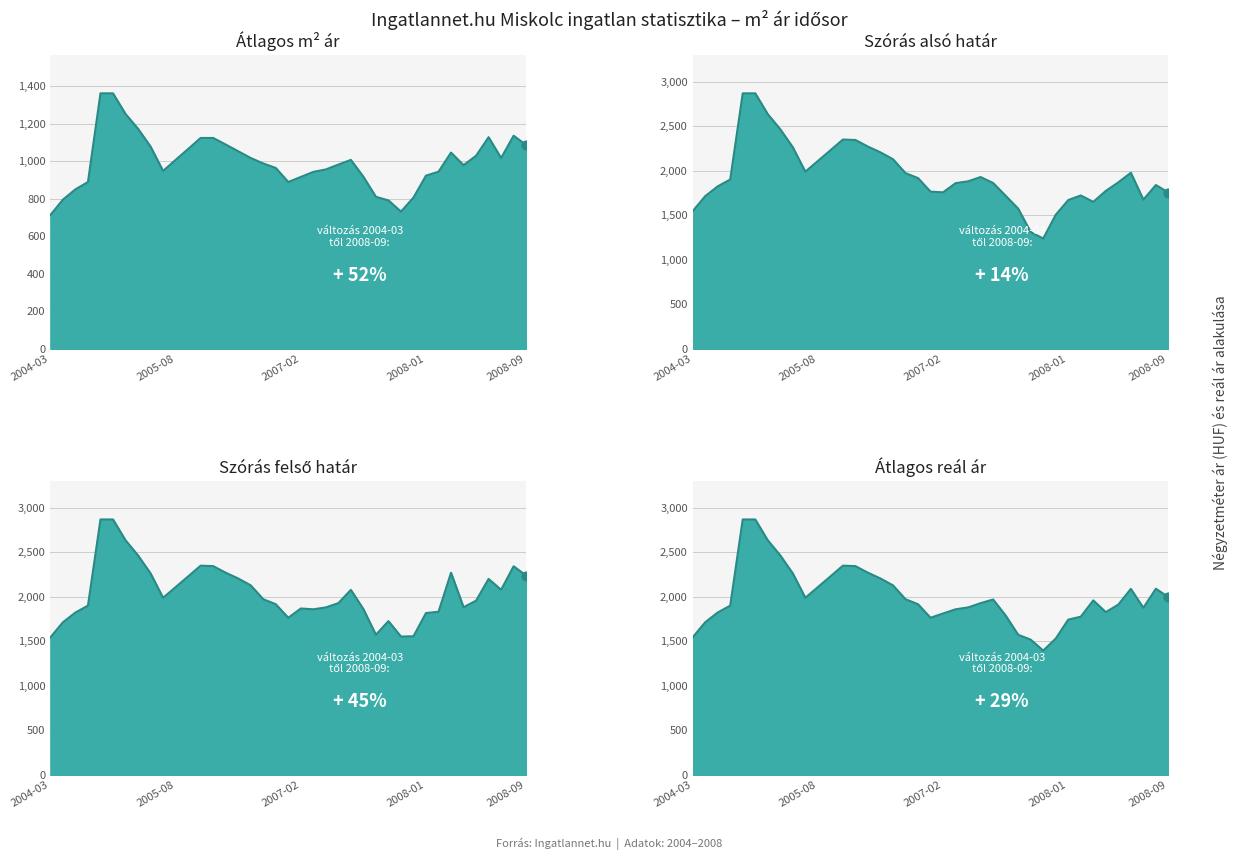

Which series reaches the maximum Y coordinate?

Szoras also határ